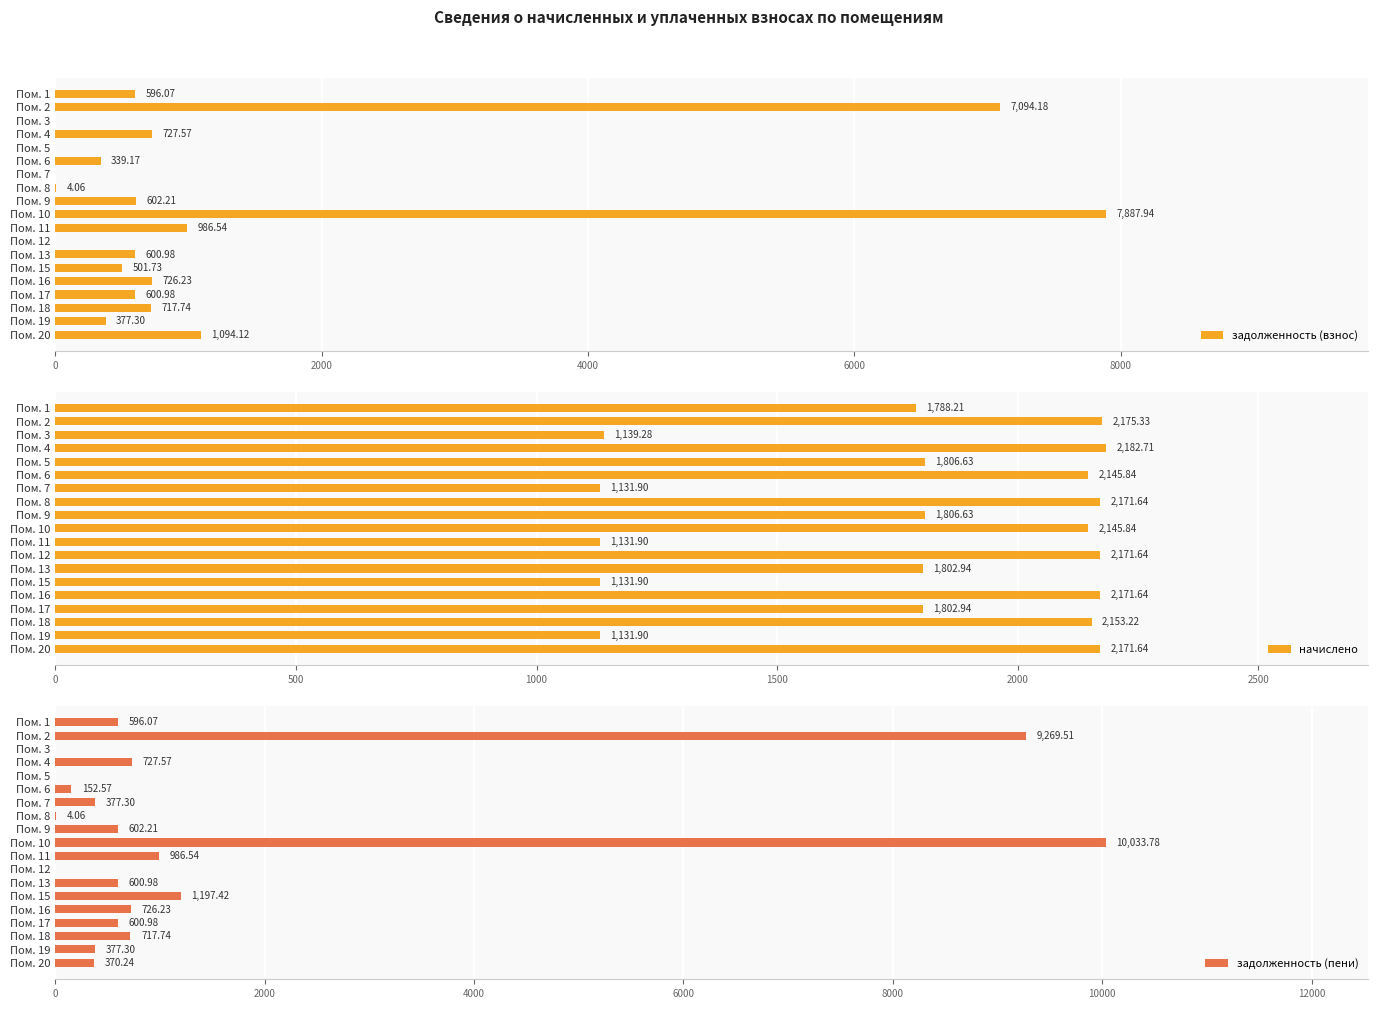

Reading left to right, list all the values displayed in this chart.

задолженность (взнос): 596.1	7094.2	0.0	727.6	0.0	339.2	0.0	4.1	602.2	7887.9	986.5	0.0	601.0	501.7	726.2	601.0	717.7	377.3	1094.1
начислено: 1788.2	2175.3	1139.3	2182.7	1806.6	2145.8	1131.9	2171.6	1806.6	2145.8	1131.9	2171.6	1802.9	1131.9	2171.6	1802.9	2153.2	1131.9	2171.6
задолженность (пени): 596.1	9269.5	0.0	727.6	0.0	152.6	377.3	4.1	602.2	10033.8	986.5	0.0	601.0	1197.4	726.2	601.0	717.7	377.3	370.2